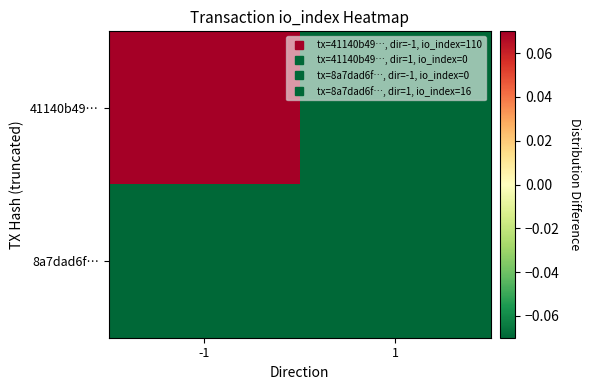

Which series has the widest spread of values?

41140b49…